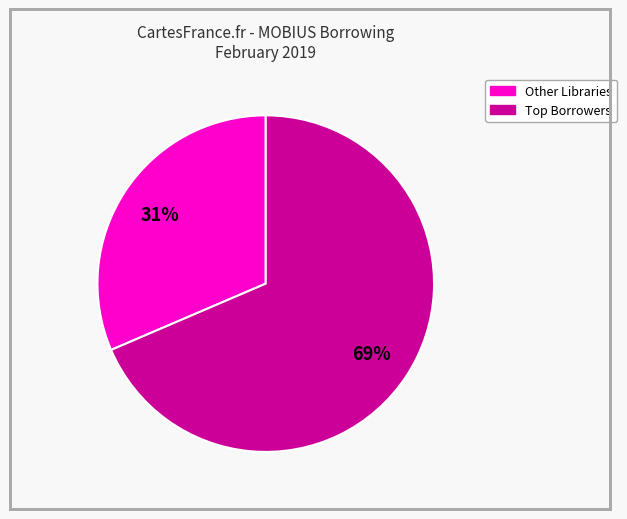

How many slices are in this pie chart?

2